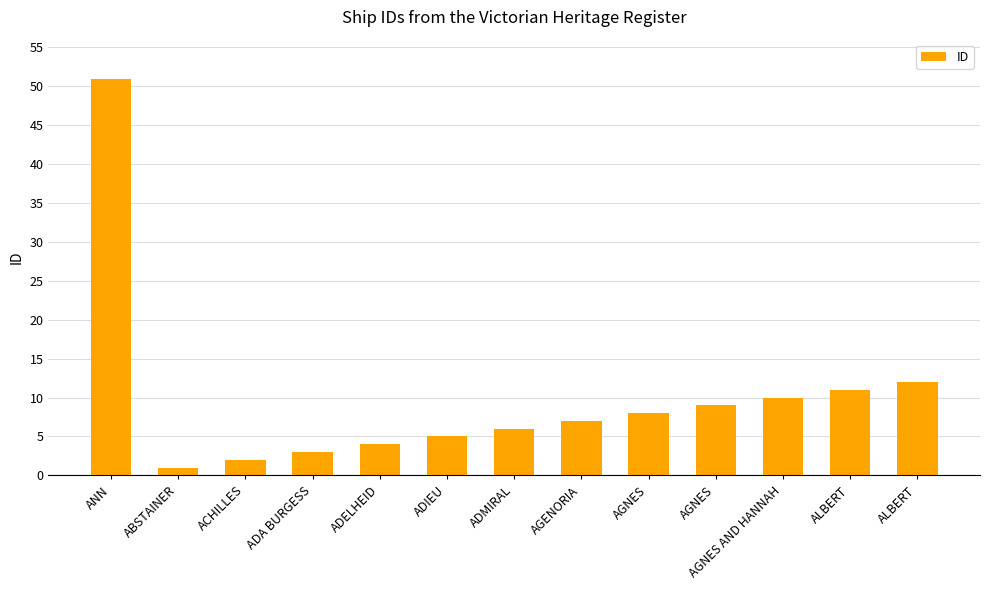

What is the change in value from ABSTAINER to ADMIRAL?

+5